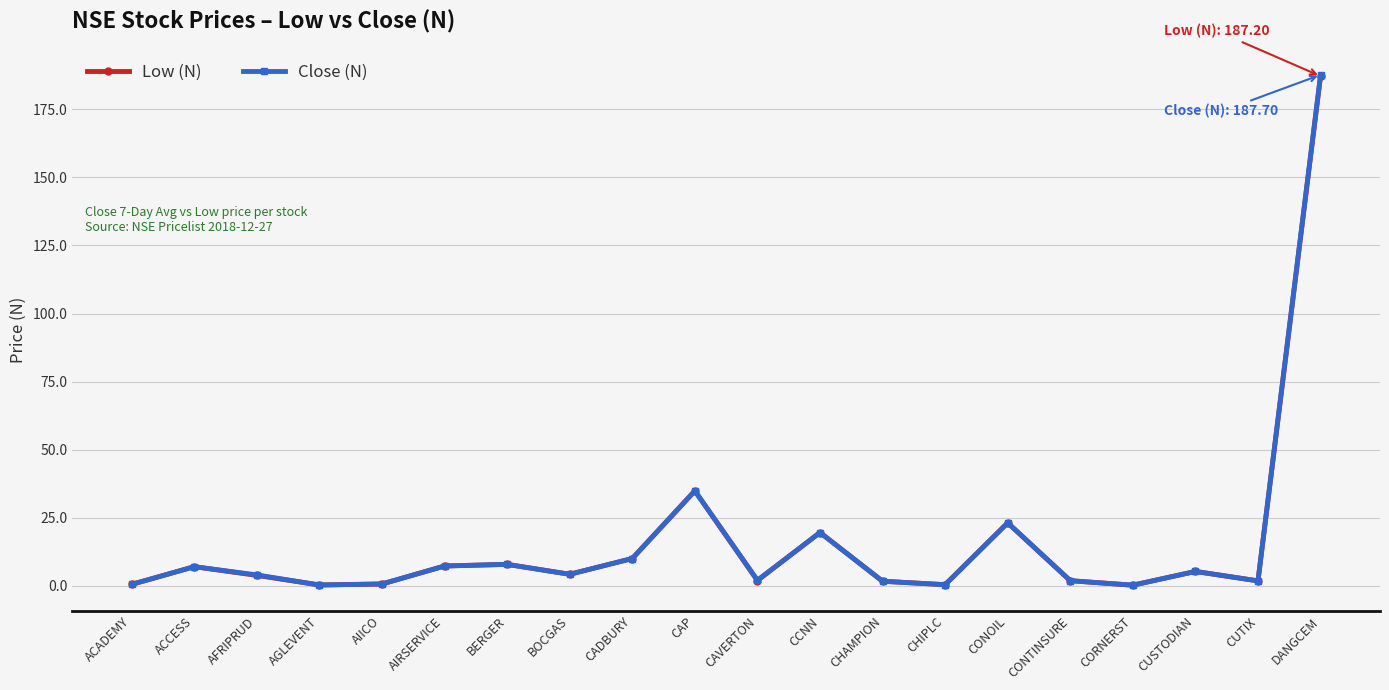

What are all the series names shown in the legend?

Low (N), Close (N)